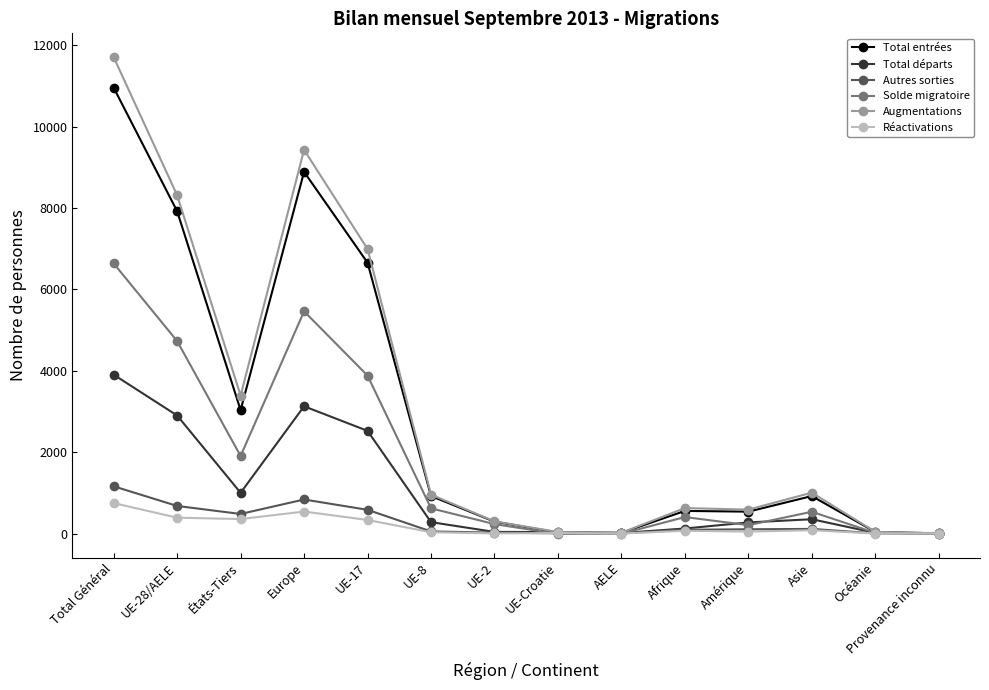

Is it true that Réactivations equals 392 at UE-28/AELE?

True